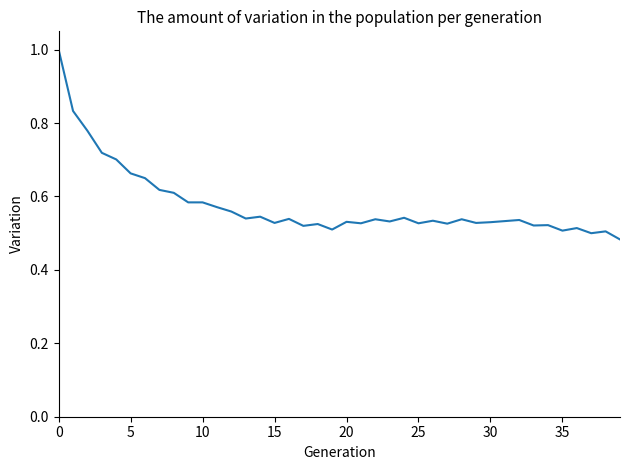

What is the greatest value displayed?

1.0